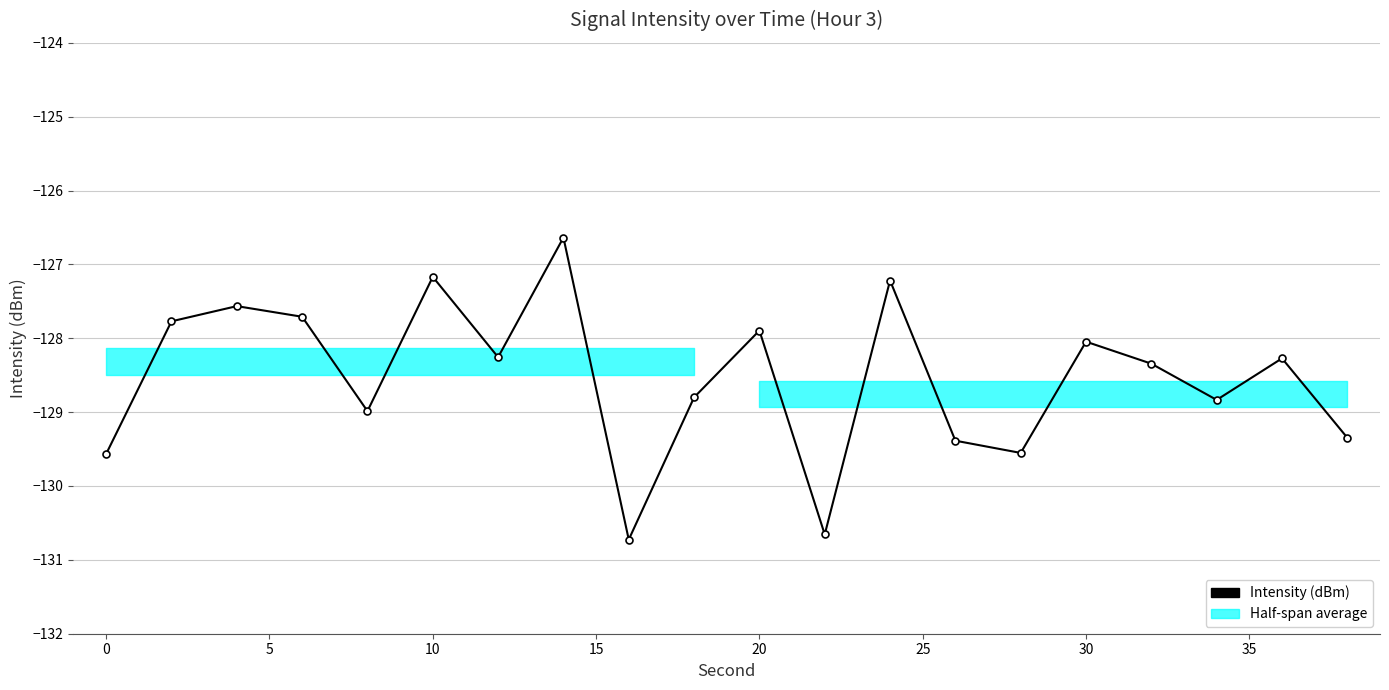

True or false: there are more than 2 points higher than both neighbors.

True